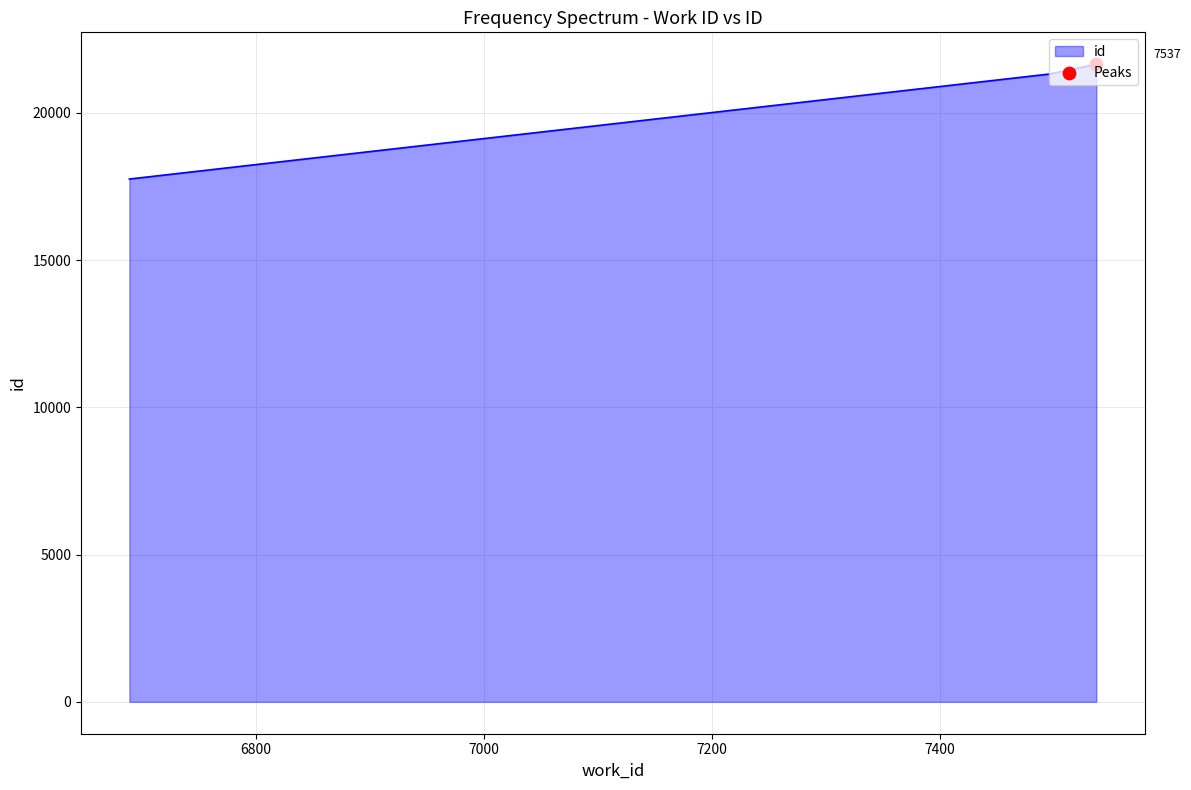

What is the smallest value displayed?

17752.0